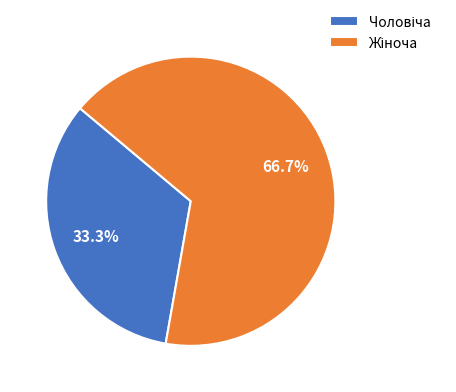

Is there a majority slice in this chart?

Yes